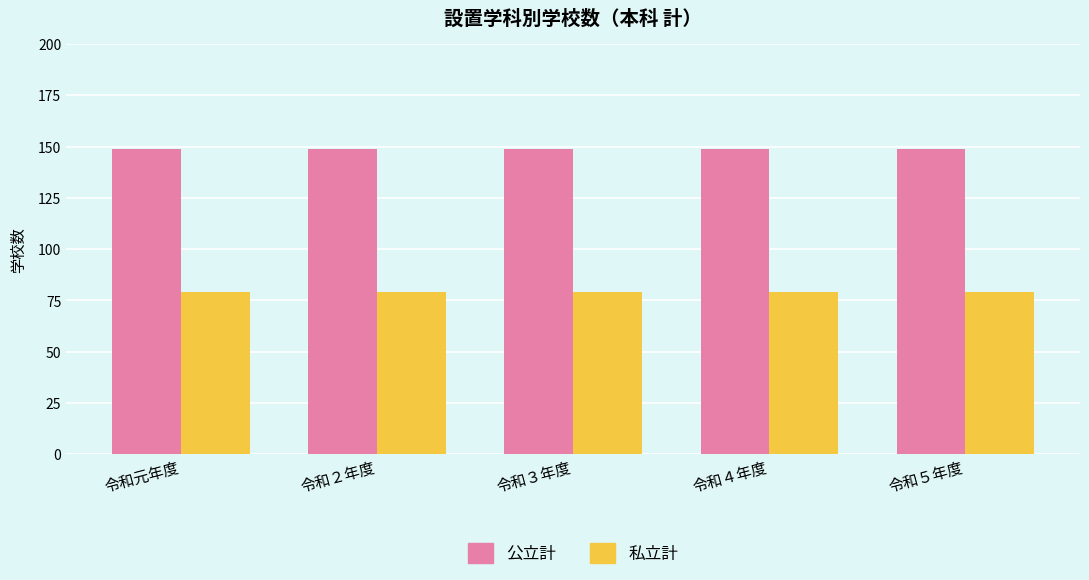

What is the spread (max minus min) of values at 令和５年度?

70